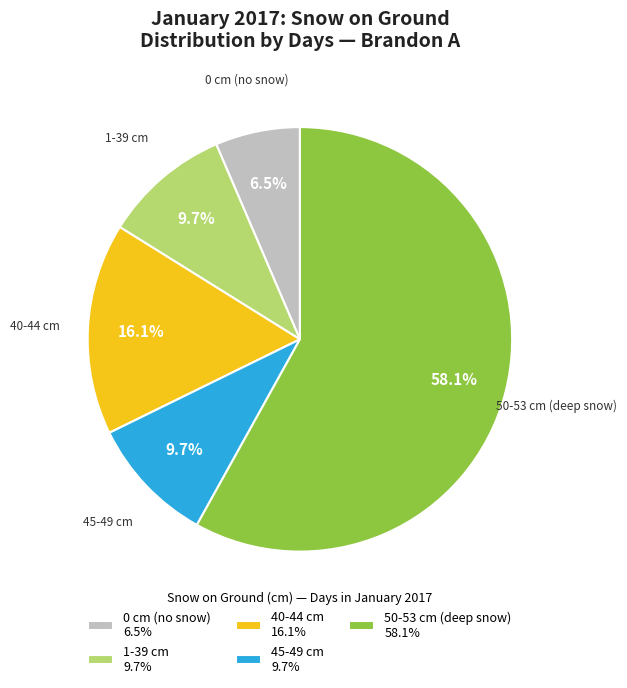

Which category has the biggest portion of the pie?

50-53 cm (deep snow)